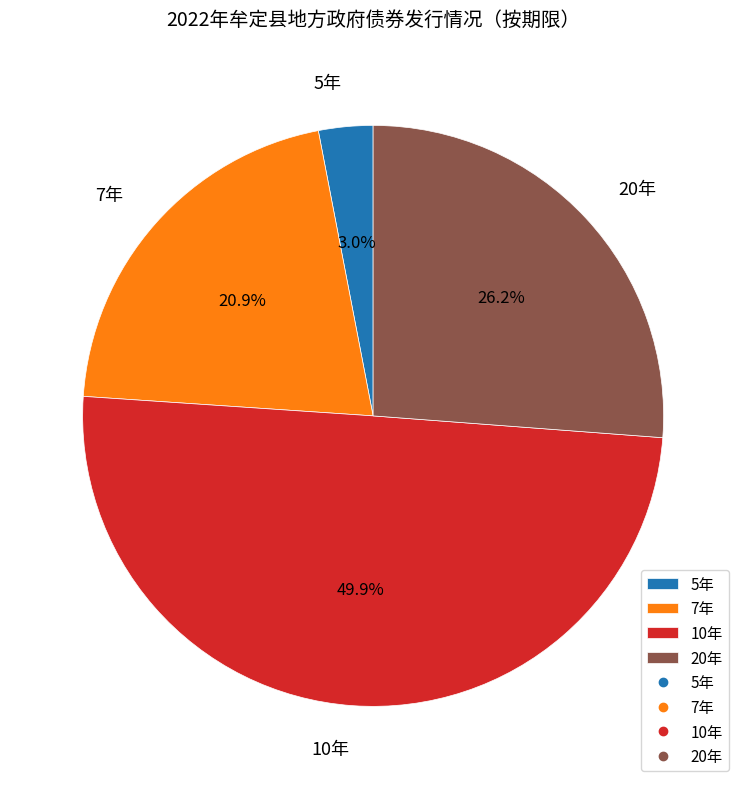

Which slice is the largest?

10年